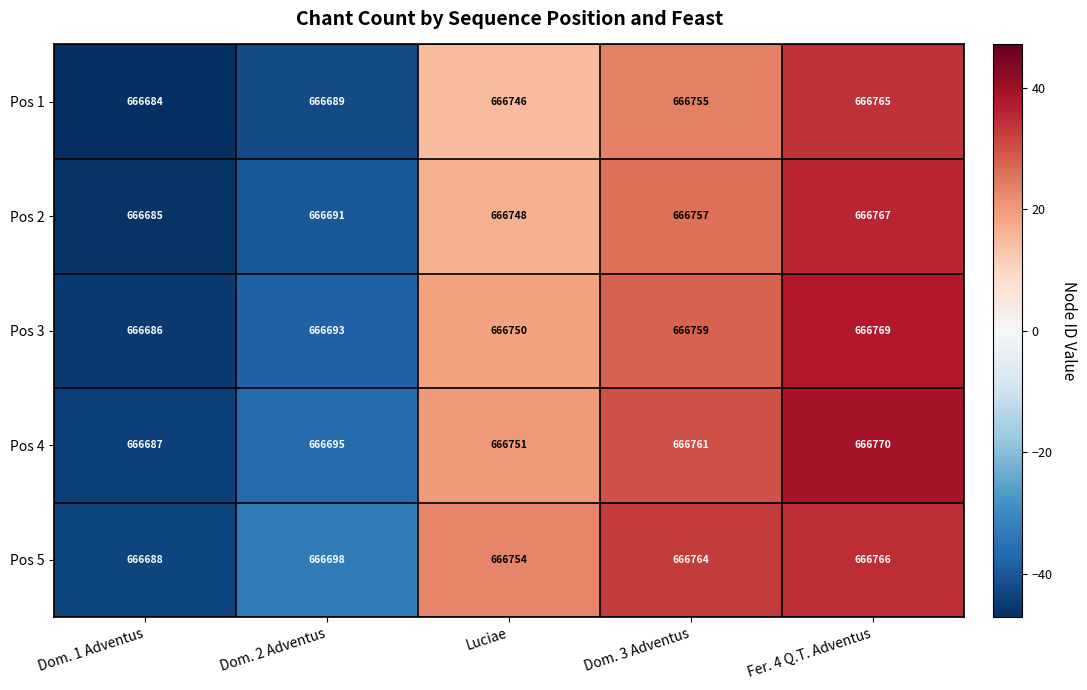

At which label is Pos 4 closest to 666728?

Luciae